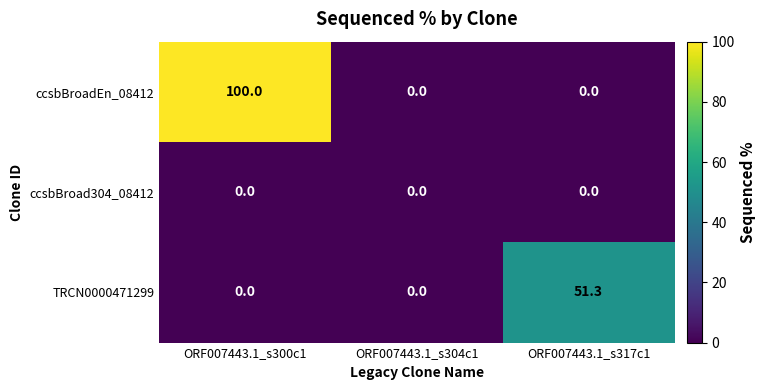

True or false: ccsbBroadEn_08412 has a value of 137.7 at ORF007443.1_s300c1.

False